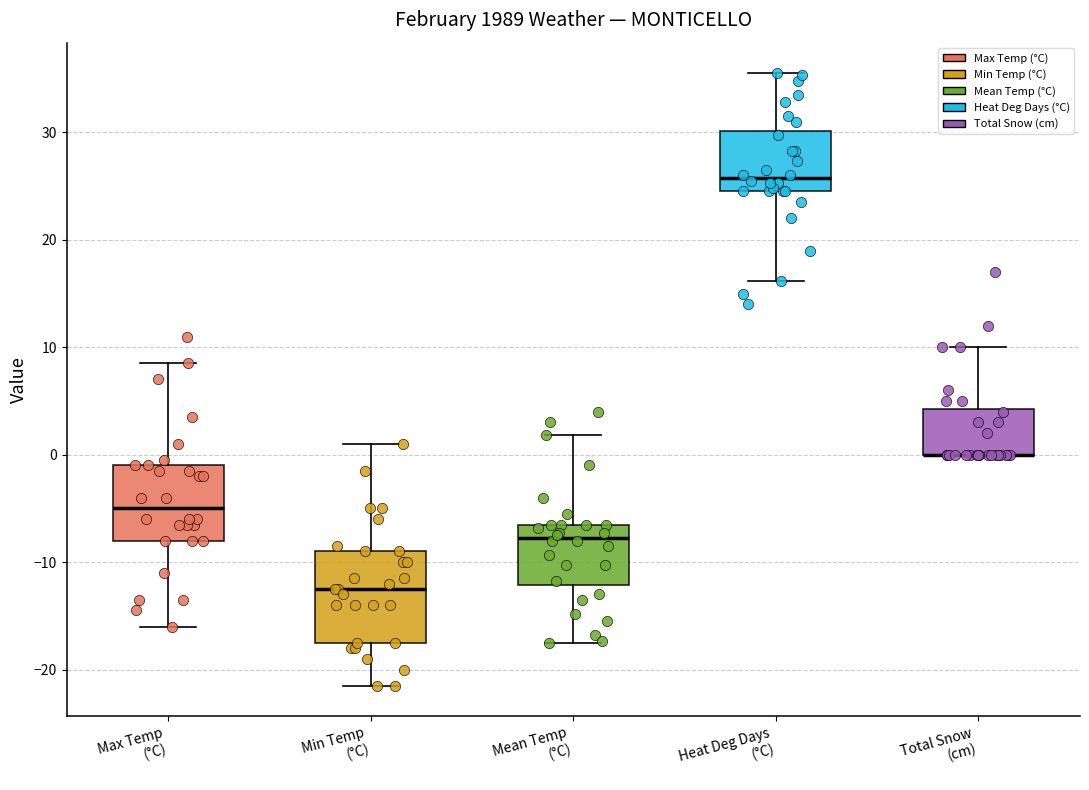

Reading left to right, read every box against the y-axis: the position of its median line, the range the box covers, and the ends of its whiskers. The values are not printed on the chart, so give them approximately, as read against the axis.

Max Temp (°C): median -5, box -8 to -1, whiskers -16 to 9
Min Temp (°C): median -12, box -17 to -9, whiskers -21 to 1
Mean Temp (°C): median -8, box -12 to -6, whiskers -17 to 2
Heat Deg Days (°C): median 26, box 25 to 30, whiskers 16 to 36
Total Snow (cm): median 0 (drawn on the box's lower edge), box 0 to 4, whiskers 0 to 10